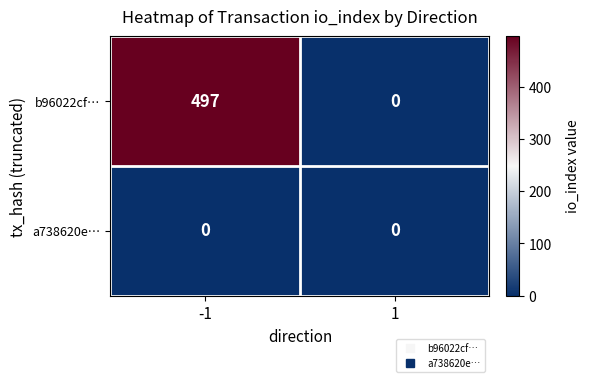

Count the number of categories in the chart.

2